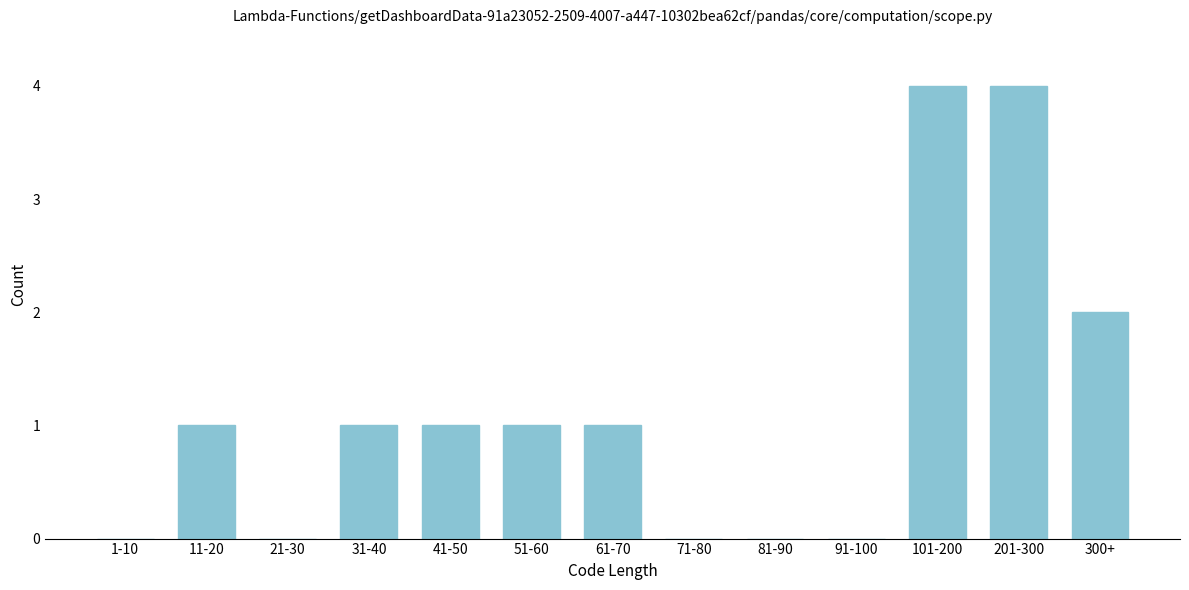

Reading right to left, transcribe all the data shown in this chart.

300+=2	201-300=4	101-200=4	91-100=0	81-90=0	71-80=0	61-70=1	51-60=1	41-50=1	31-40=1	21-30=0	11-20=1	1-10=0